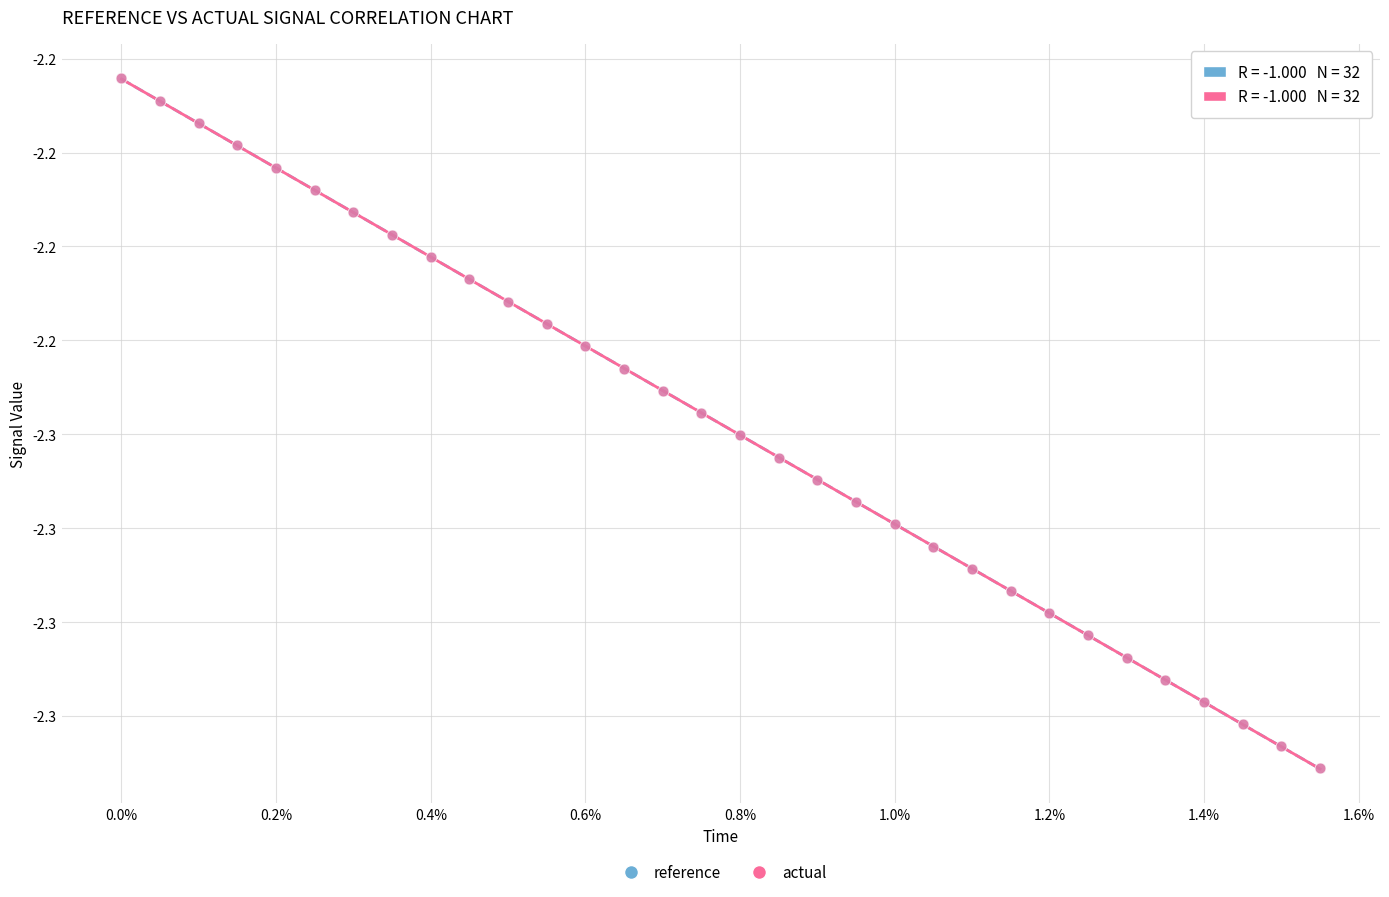

What are all the series names shown in the legend?

reference, actual